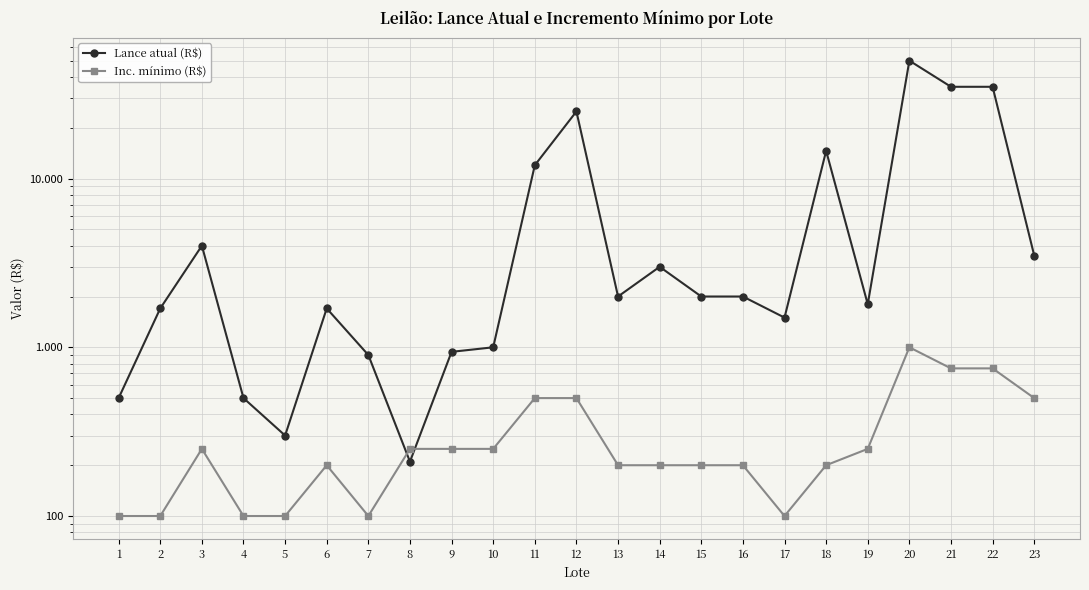

Where is the first local minimum for Inc. mínimo (R$)?

7